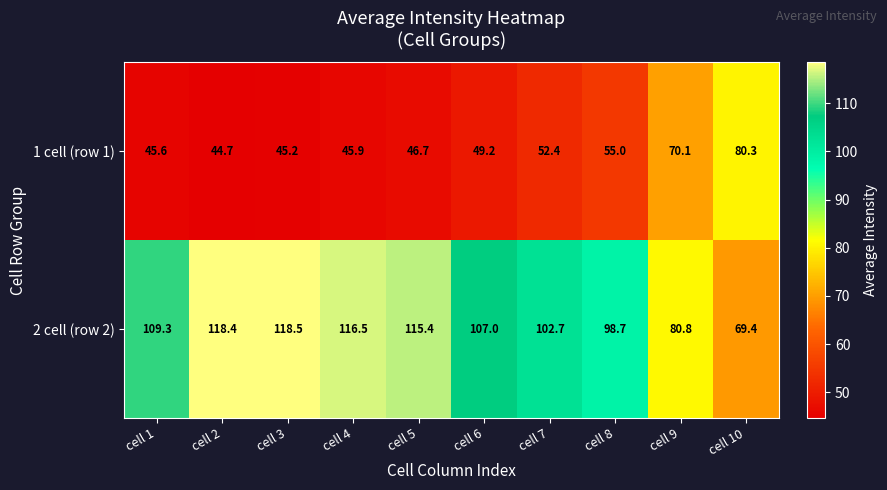

Which series has the largest range (max minus min)?

2 cell (row 2)